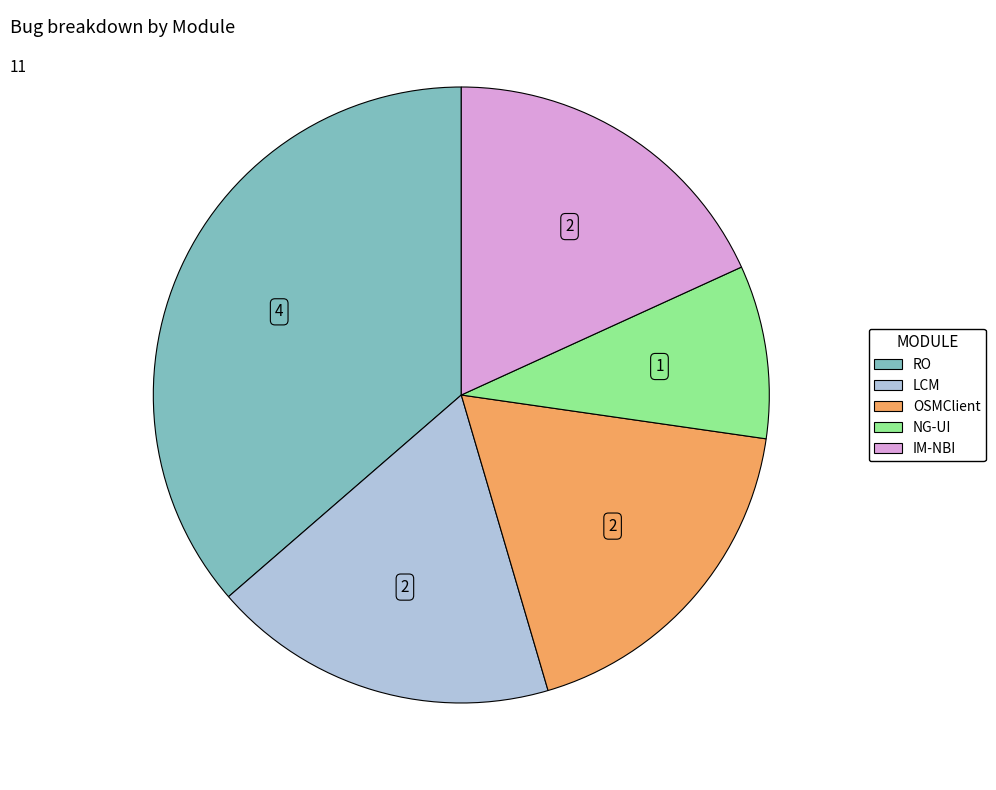

Which has a higher value, LCM or NG-UI?

LCM